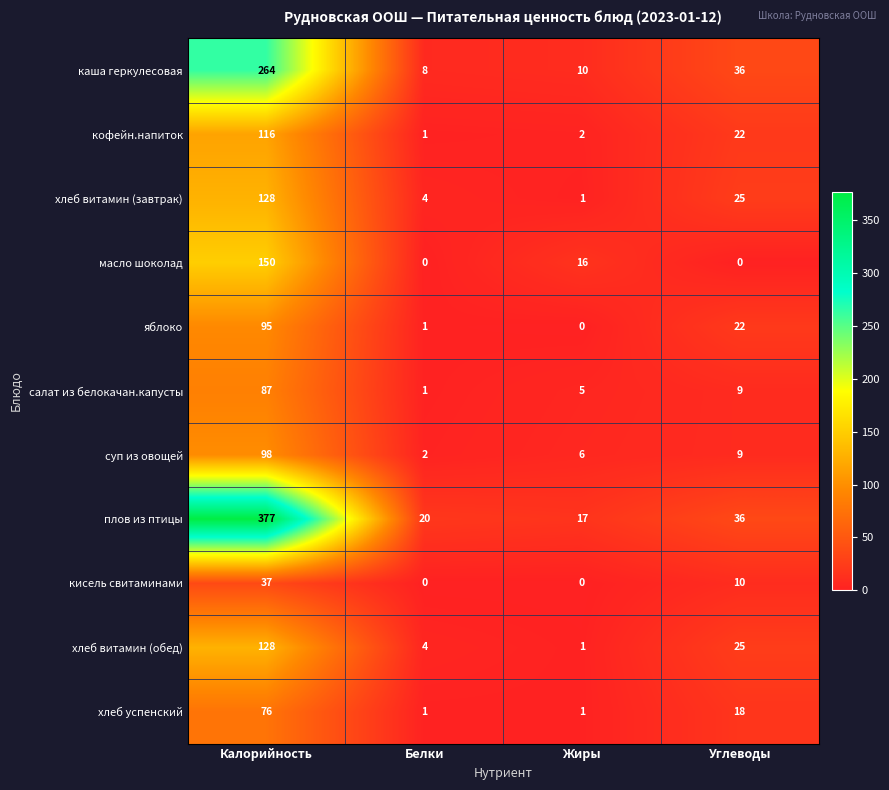

How many positive values does the кисель свитаминами series have?

2